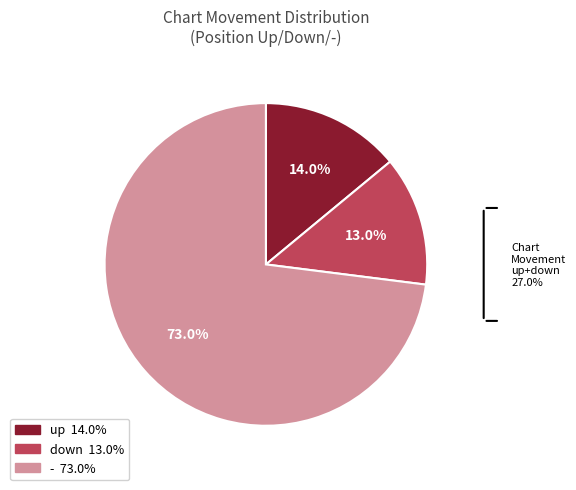

To the nearest percent, what is the difference between the - and up slice percentages?

59%